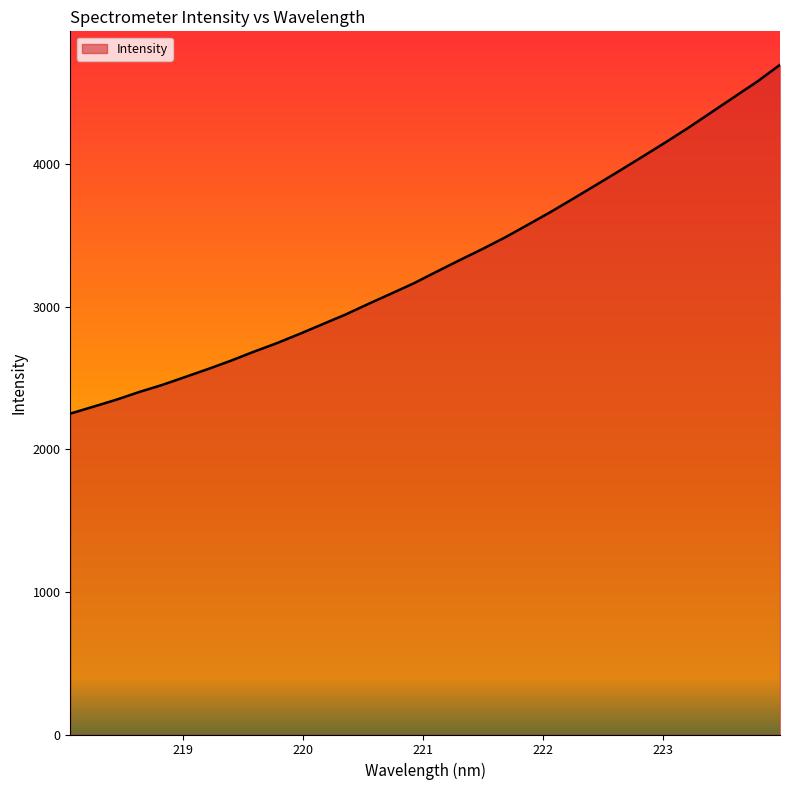

What is the minimum value shown in the chart?

2251.8